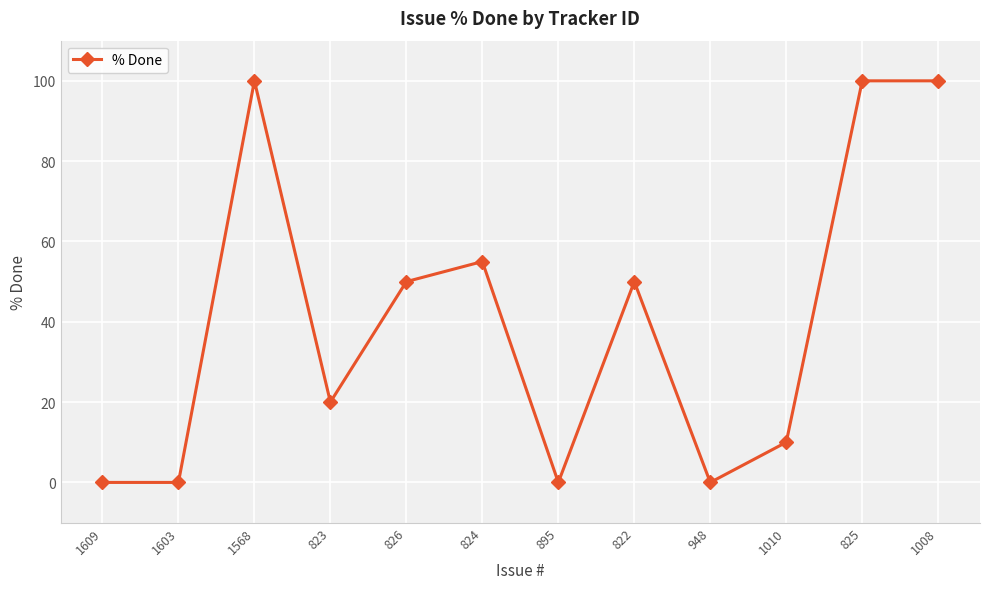

What is the change in value from 823 to 948?

-20